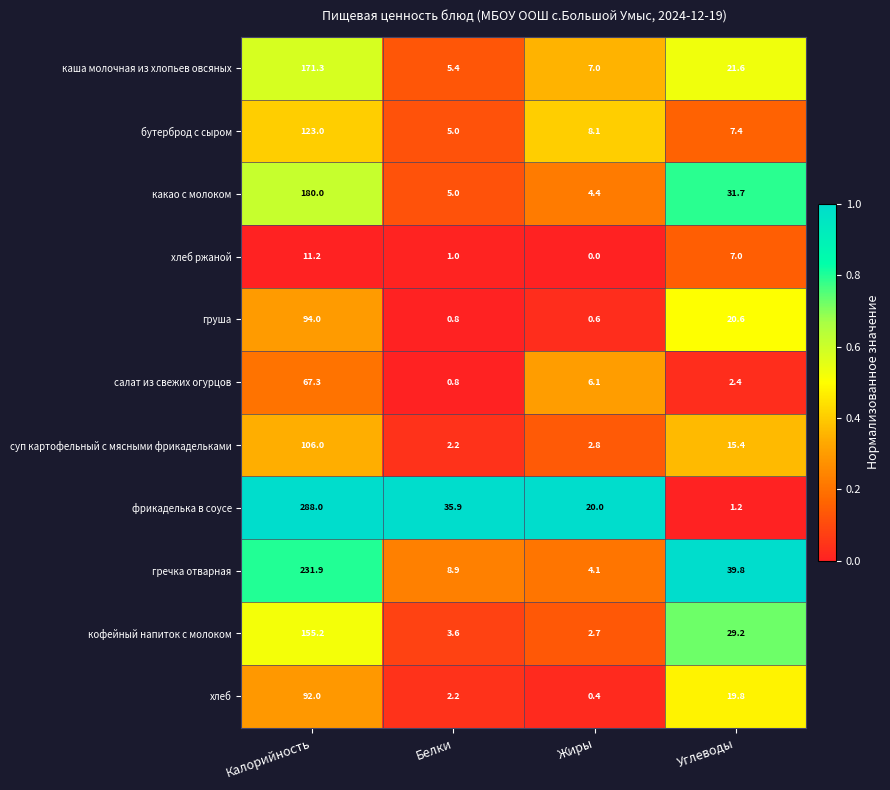

Which series has the largest total across all categories?

фрикаделька в соусе